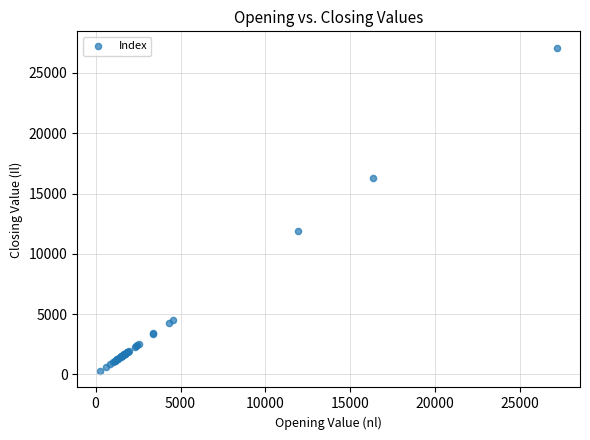

What Y value in the scatter plot is closest to 13689?

11934.5